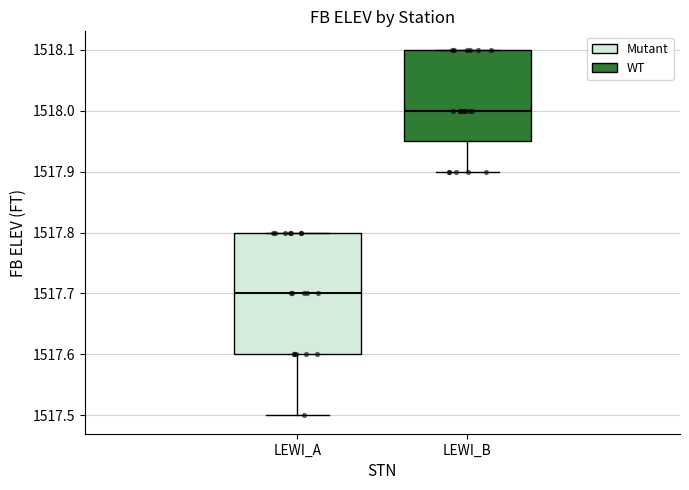

Comparing the boxes themselves (not the whiskers), which one is the tallest?

LEWI_A